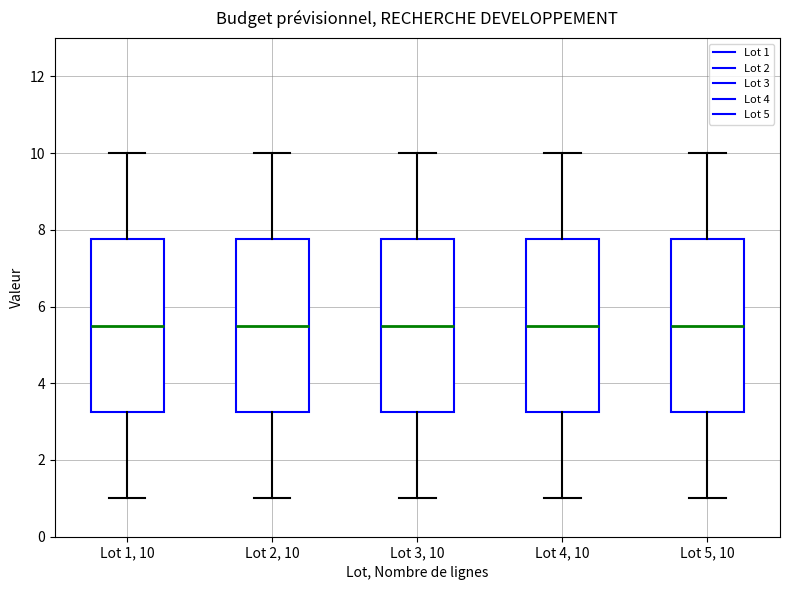

Where is the lower edge of the box for Lot 5, 10 on the y-axis? The values are not printed on the chart, so give them approximately, as read against the axis.

3.2